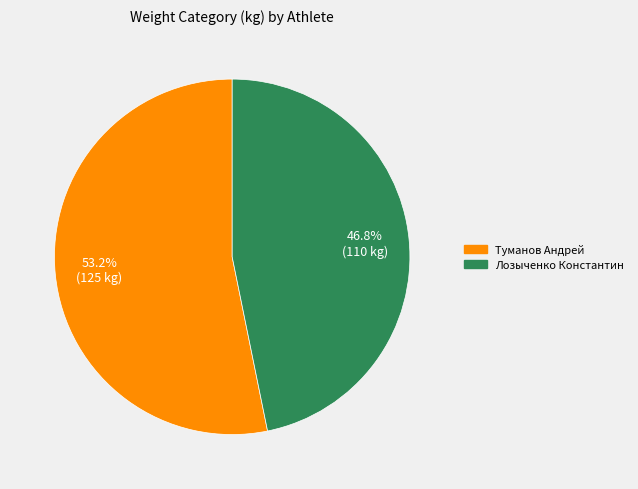

Which slice is the smallest?

Лозыченко Константин